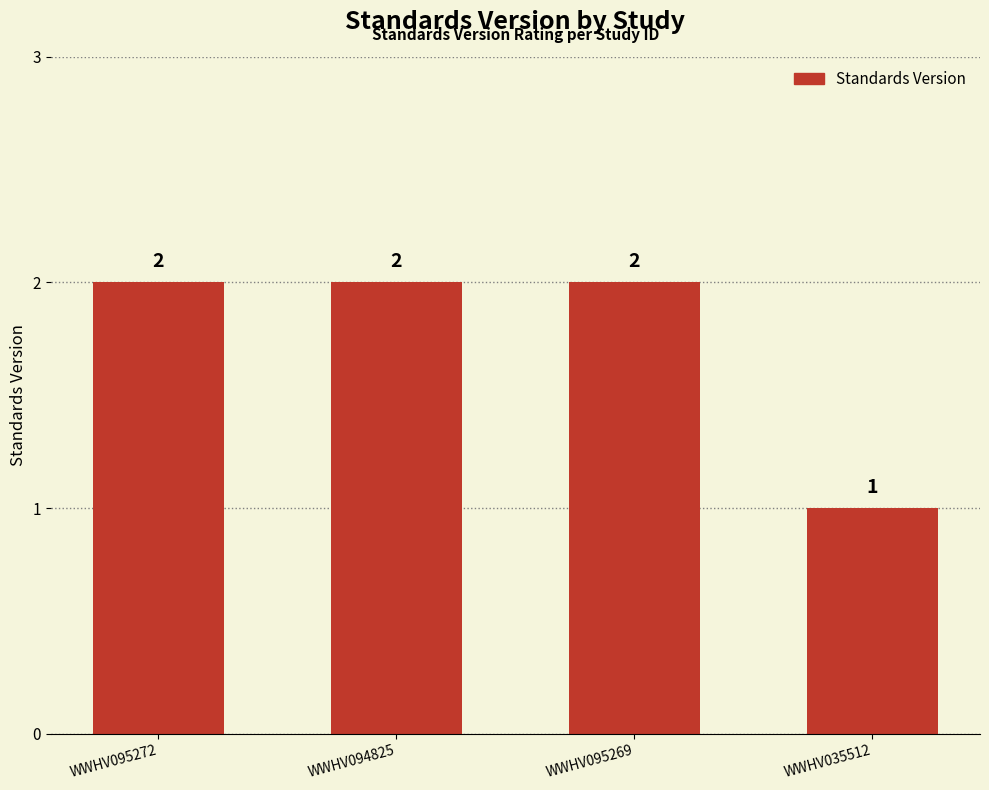

Between WWHV035512 and WWHV095269, which is larger?

WWHV095269